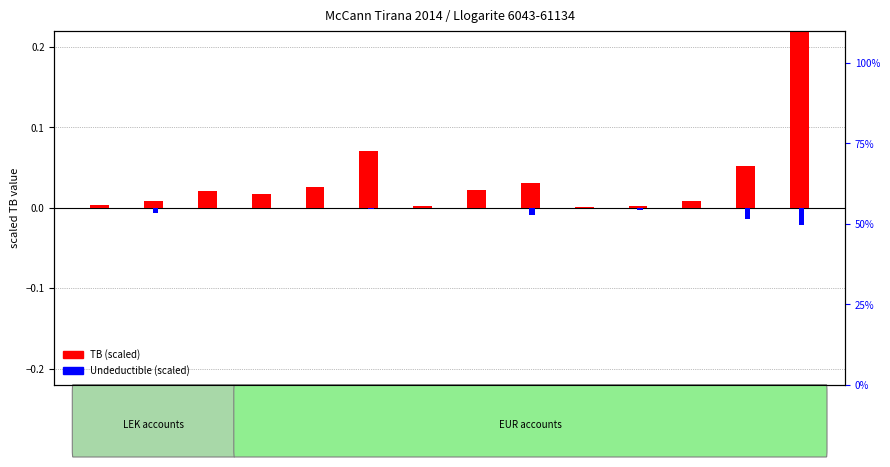

At which category is the sum across all series the highest?

61134